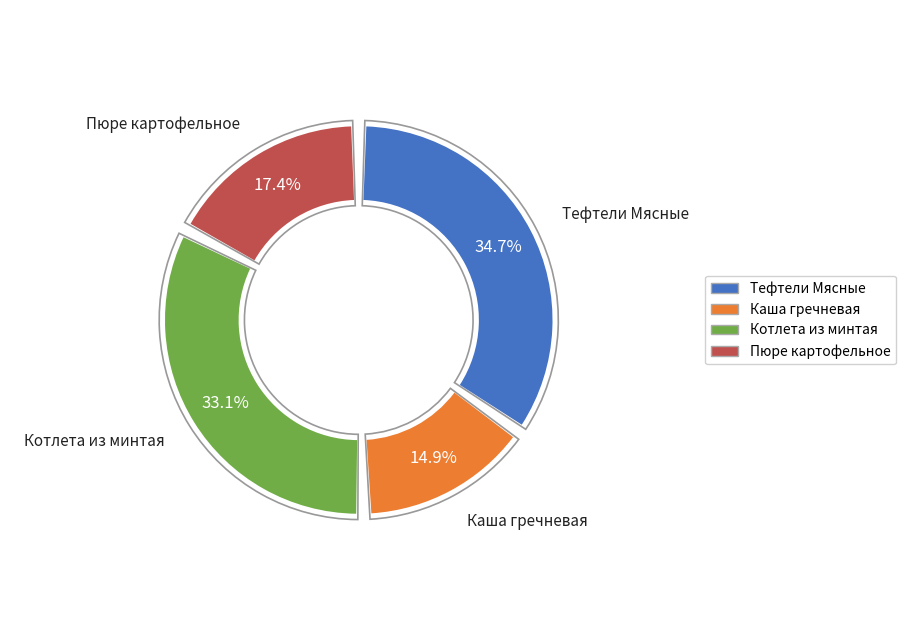

Rank the categories by value from lowest to highest.

Каша гречневая рассыпчатая, Пюре картофельное, Котлета из минтая с маслом сливочным, Тефтели Мясные в соусе томатном